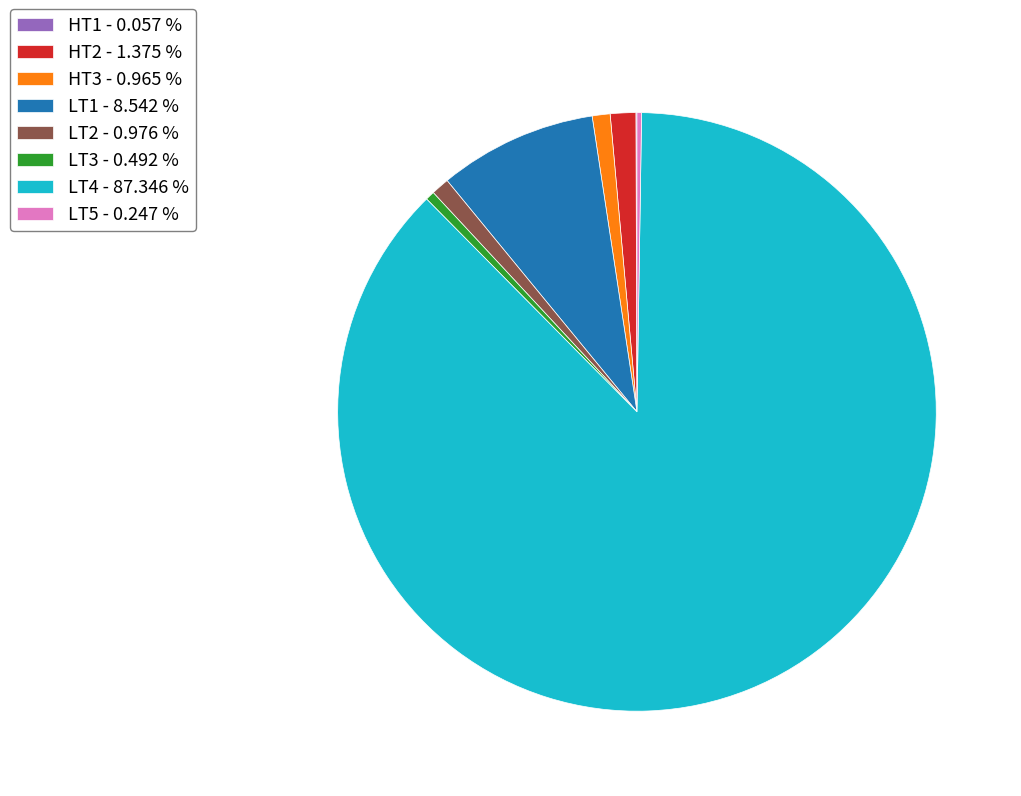

Does LT4 - 87.346 % account for over 50% of the chart?

Yes